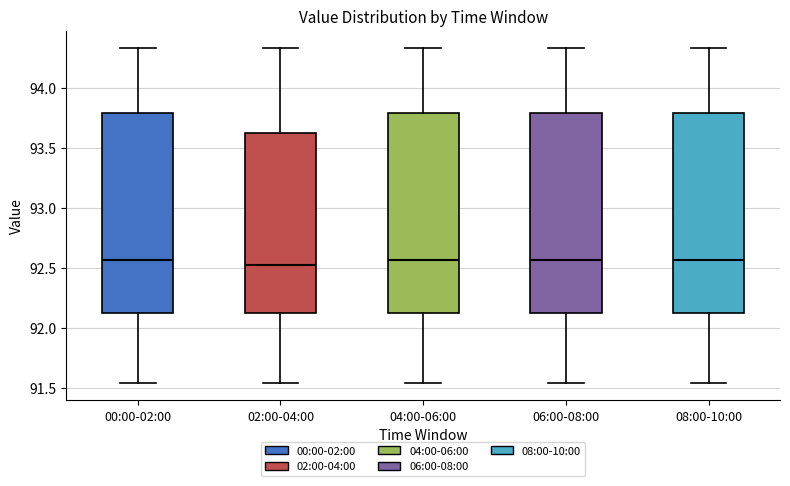

Reading left to right, transcribe this box plot: for each box, give where its median line is, the range the box spans, and where its two whiskers end, as read against the y-axis. The values are not printed on the chart, so give them approximately, as read against the axis.

00:00-02:00: median 92.55, box 92.15 to 93.80, whiskers 91.55 to 94.35
02:00-04:00: median 92.55, box 92.15 to 93.65, whiskers 91.55 to 94.35
04:00-06:00: median 92.55, box 92.15 to 93.80, whiskers 91.55 to 94.35
06:00-08:00: median 92.55, box 92.15 to 93.80, whiskers 91.55 to 94.35
08:00-10:00: median 92.55, box 92.15 to 93.80, whiskers 91.55 to 94.35